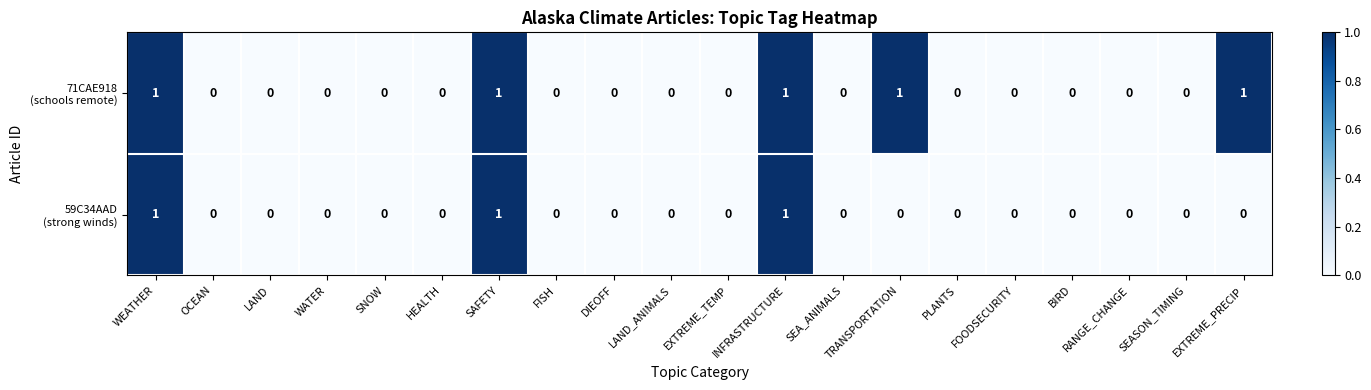

How many categories are shown in the chart?

20